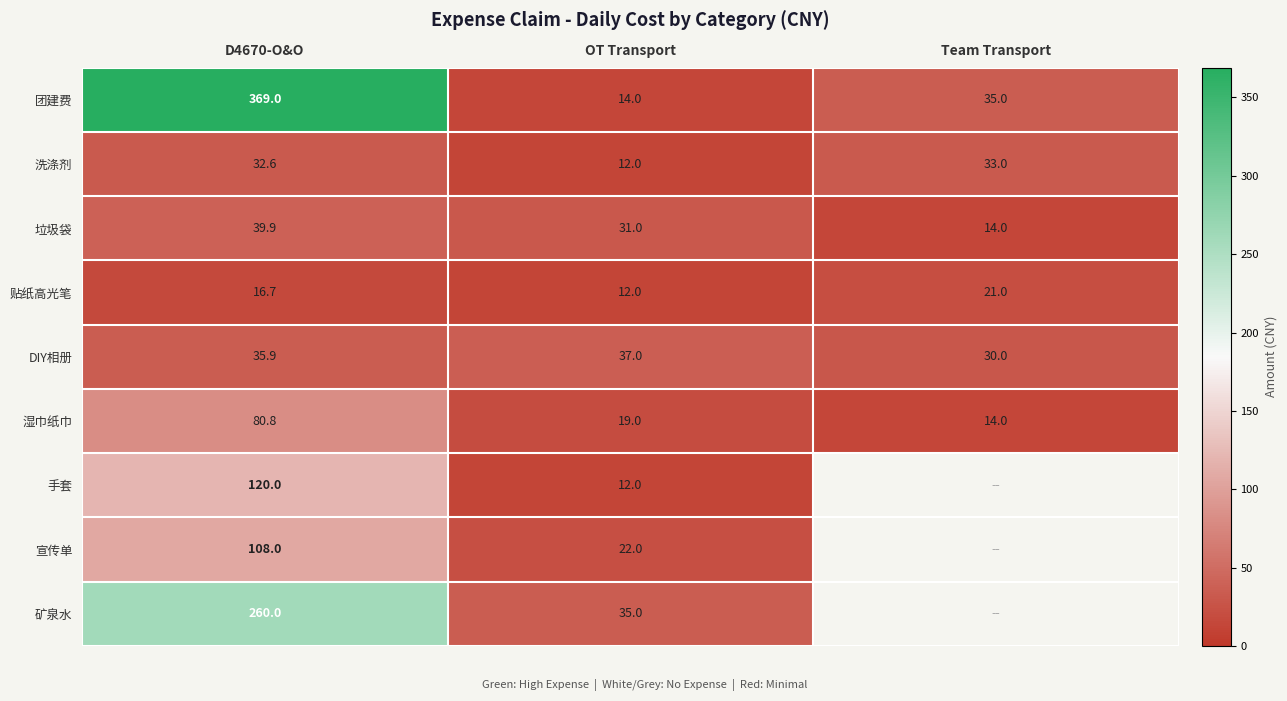

The value of 垃圾袋 at OT Transport is 31.0. True or false?

True